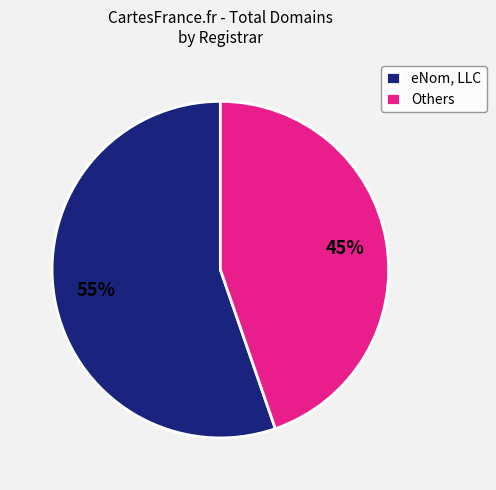

To the nearest percent, what is the combined percentage of eNom, LLC and Others?

100%